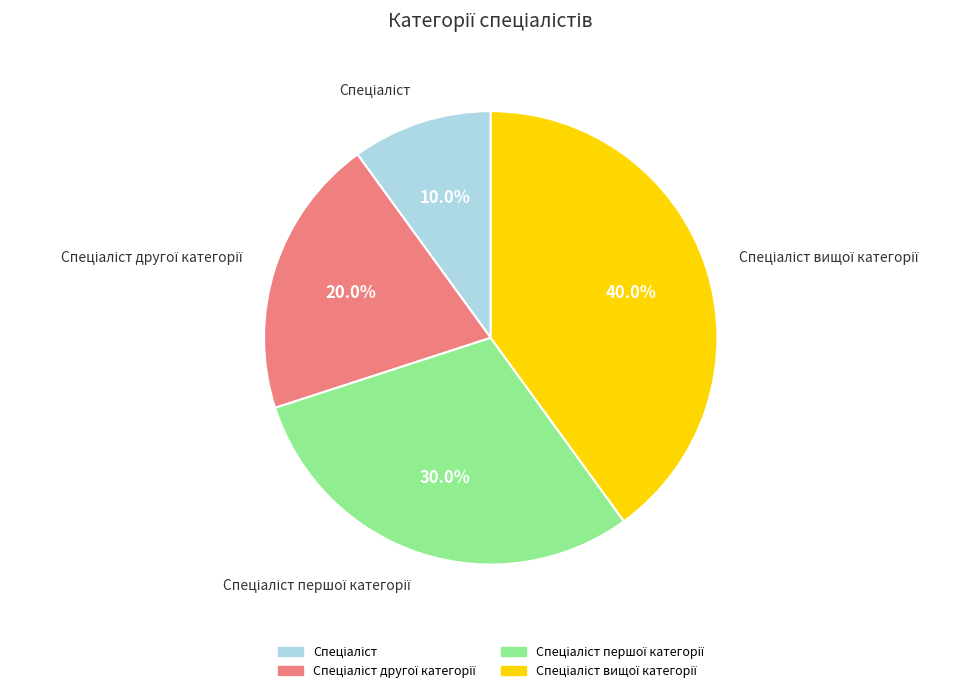

How many segments does this pie chart have?

4